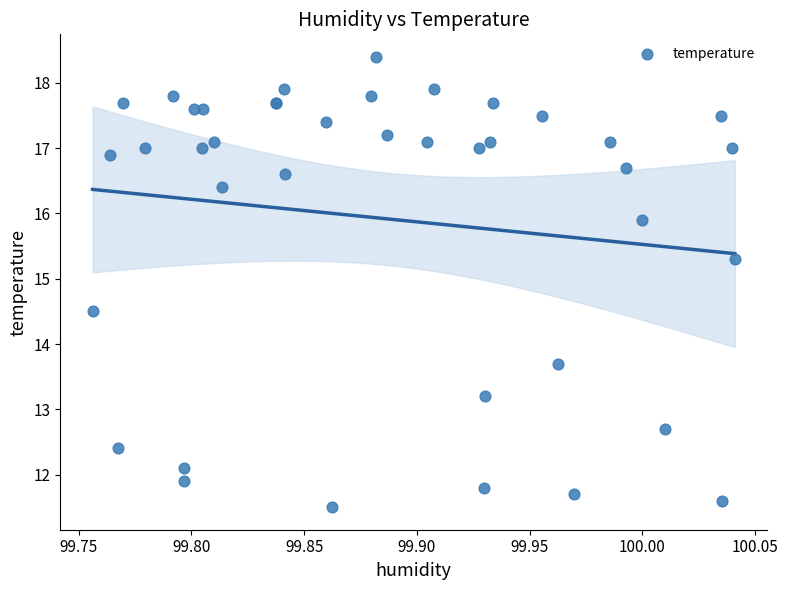

What Y value in the scatter plot is closest to 14?

13.7